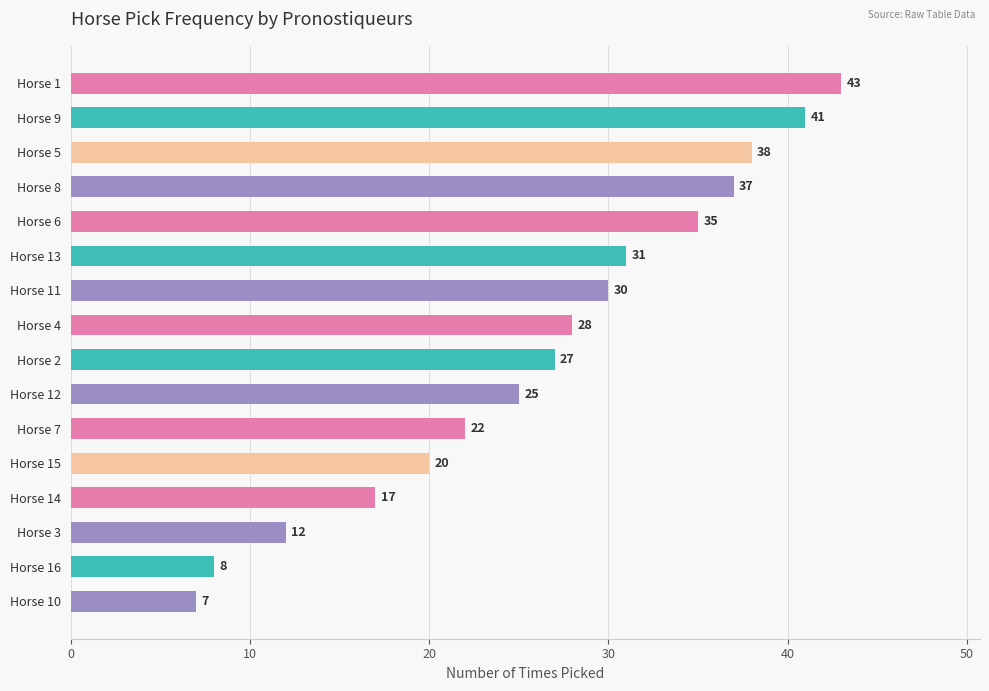

Read the value at Horse 4.

28